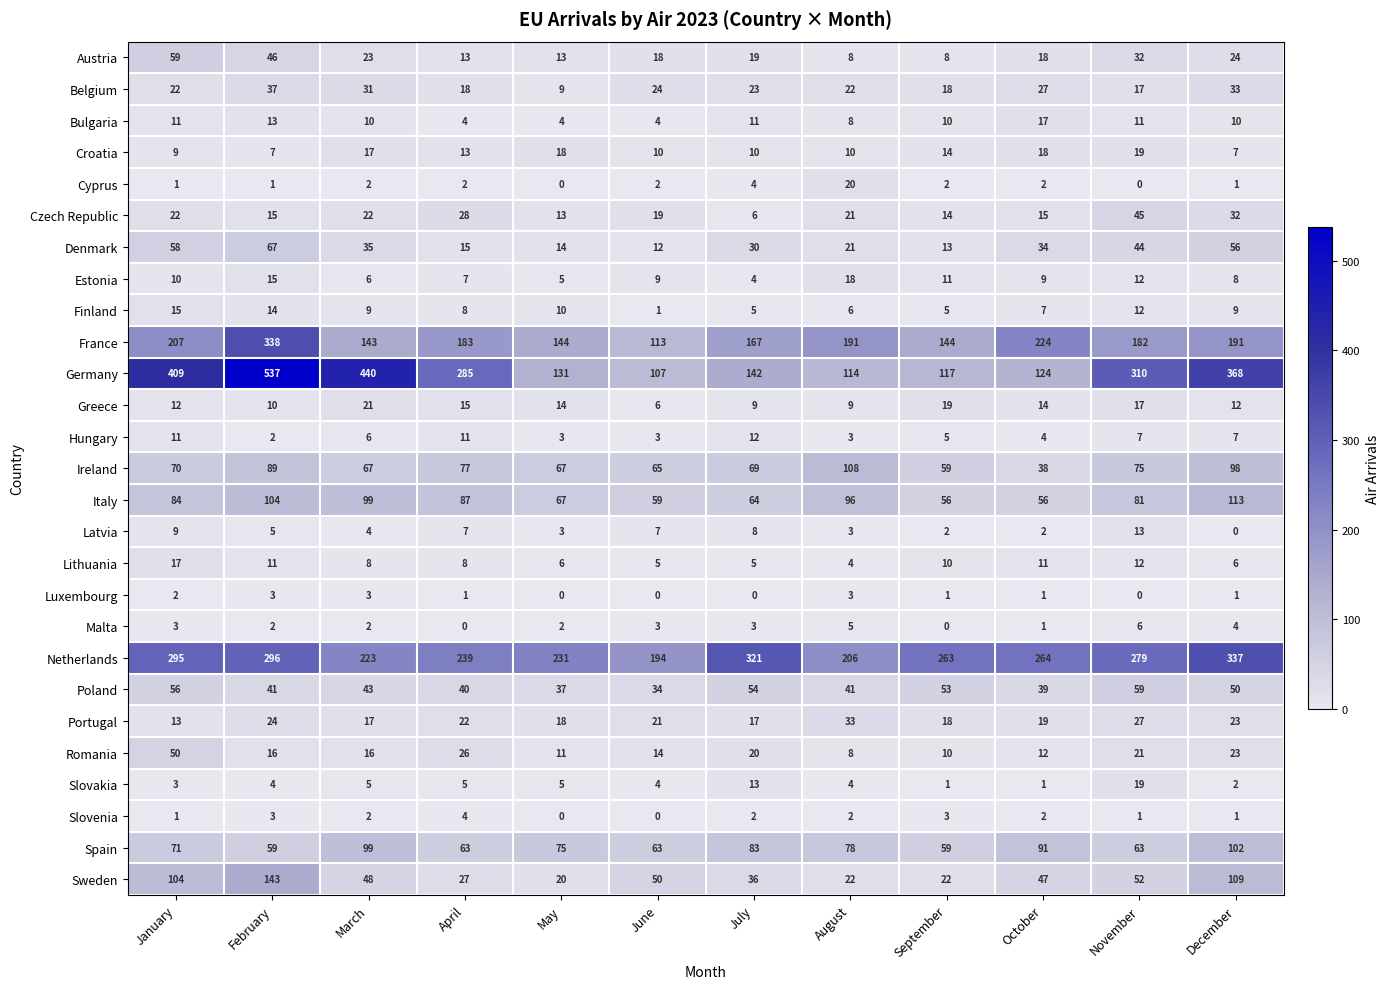

True or false: Denmark has a value of 56 at December.

True